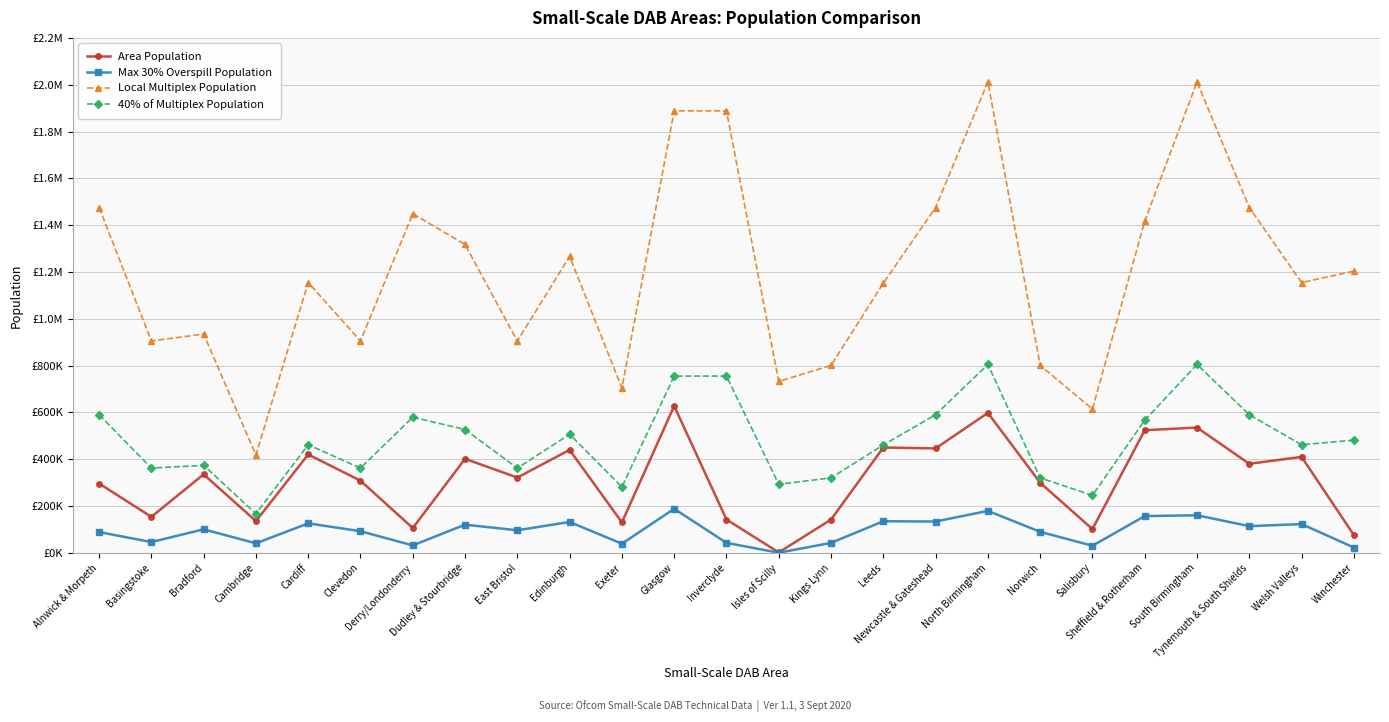

Does the chart display data point markers on the line(s)?

Yes